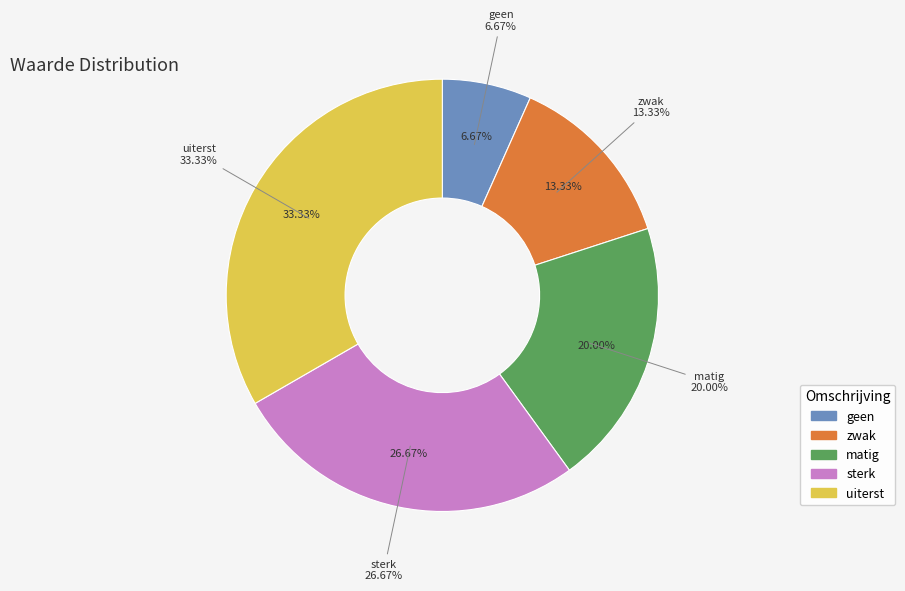

What percentage is the geen slice, to the nearest percent?

7%